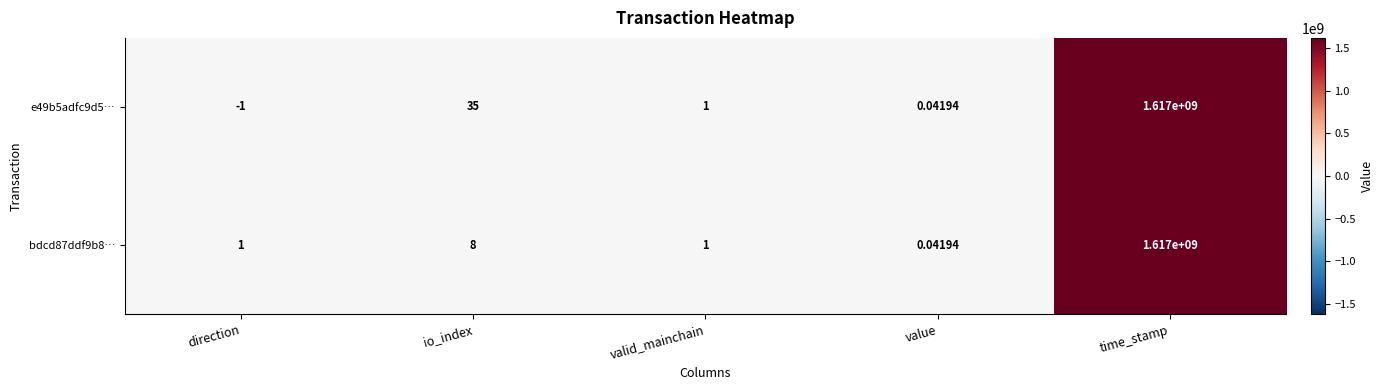

At which category is the sum across all series the highest?

time_stamp